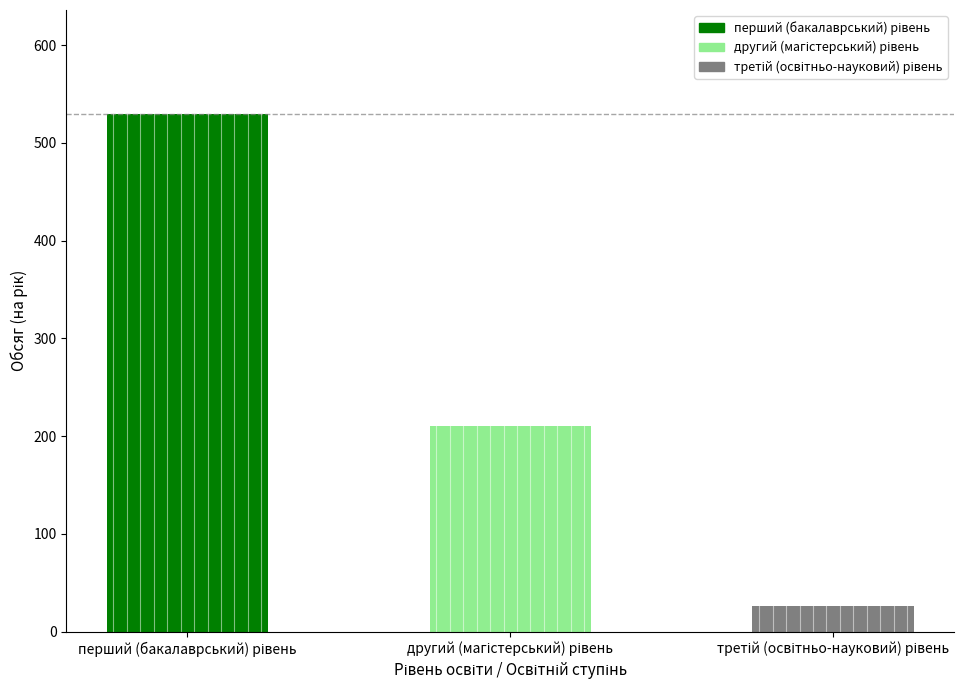

What is the value of the 2nd bar from the left?

210